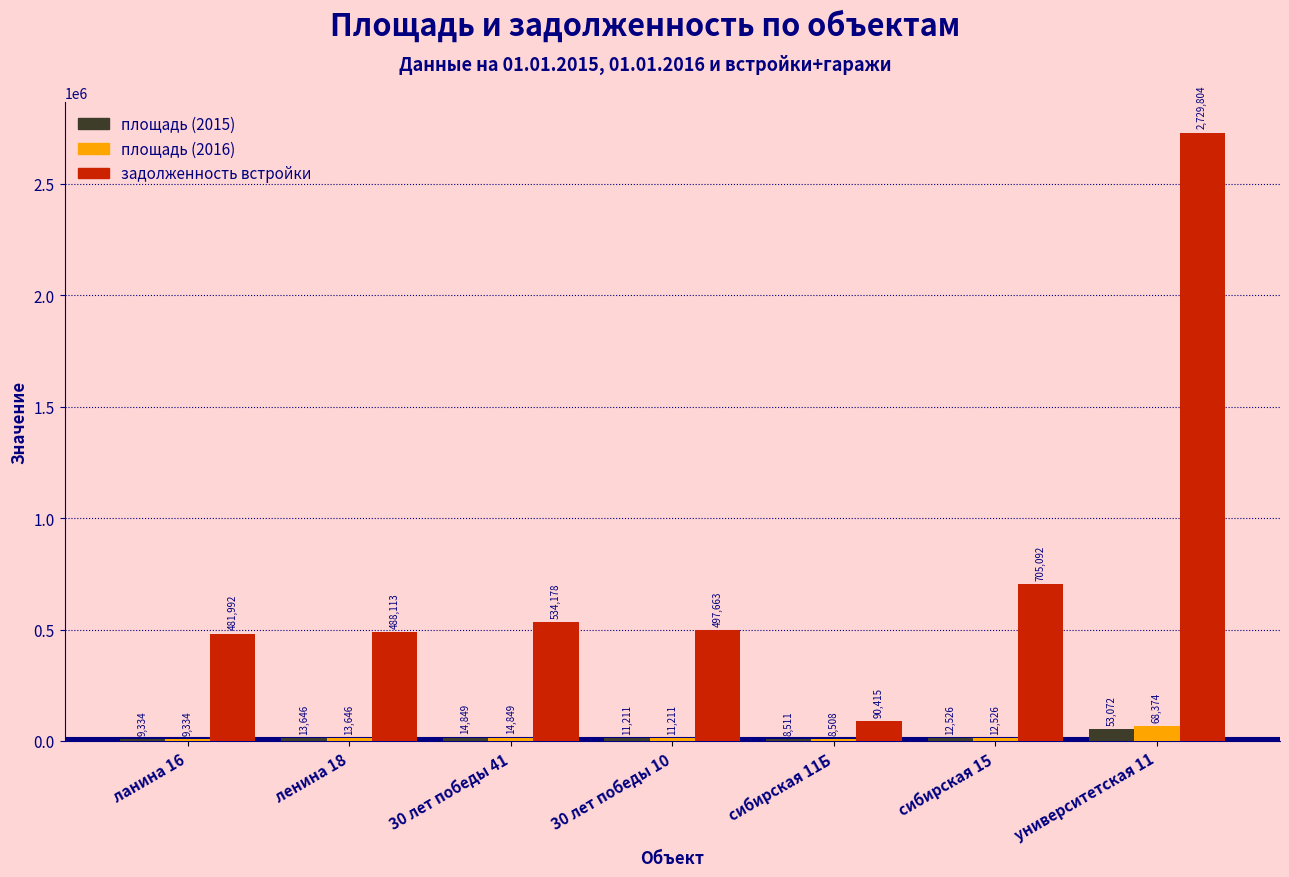

What is the sum of the задолженность встройки values at 30 лет победы 41 and сибирская 15?

1239270.0